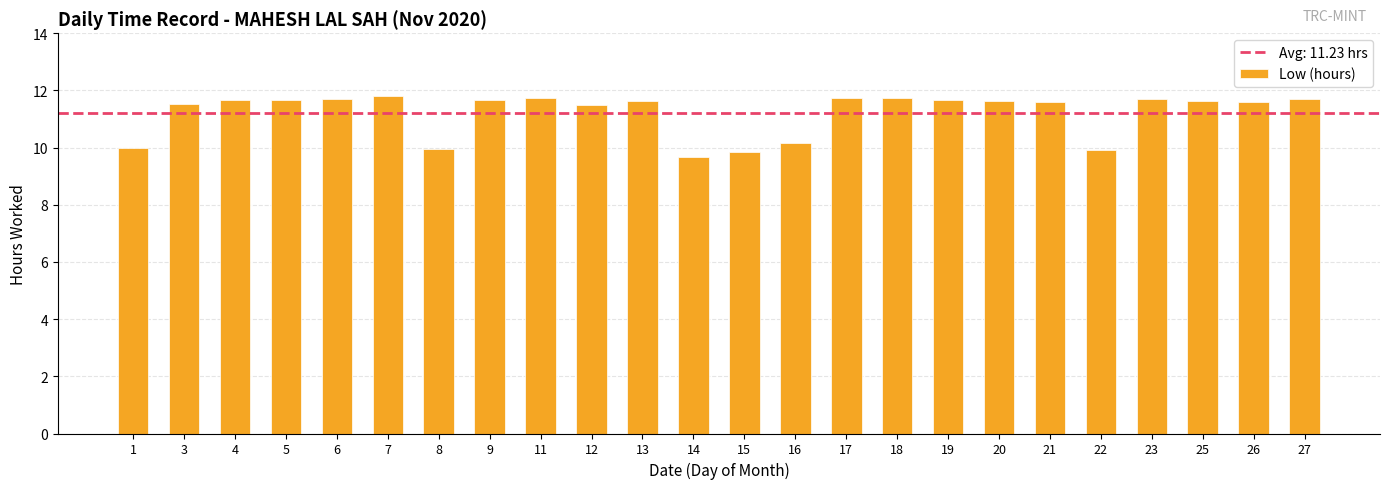

What is the difference between the maximum and minimum values?

2.1